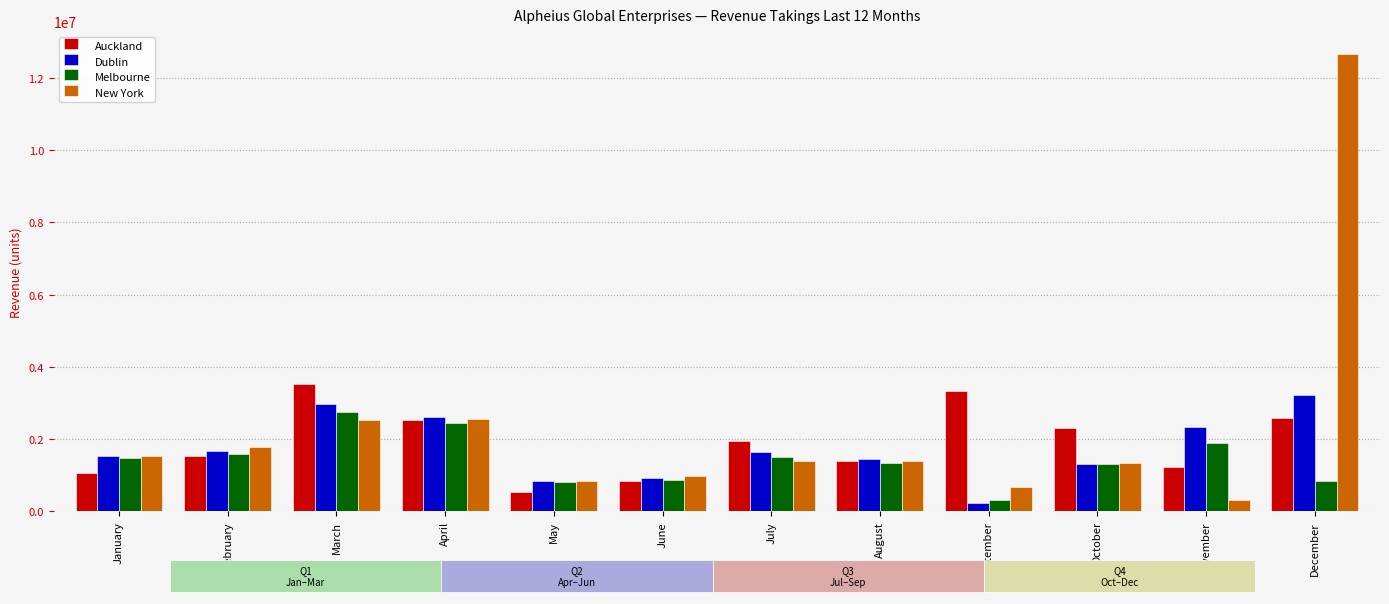

What is the sum of all Dublin values?

20776872